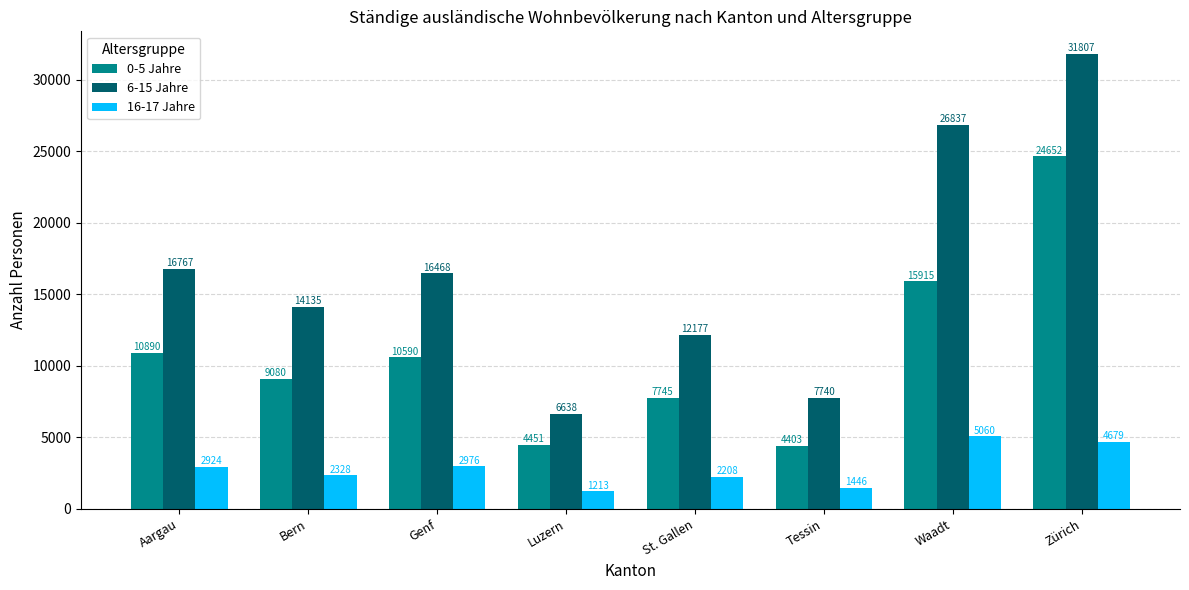

What position from the right is St. Gallen?

4